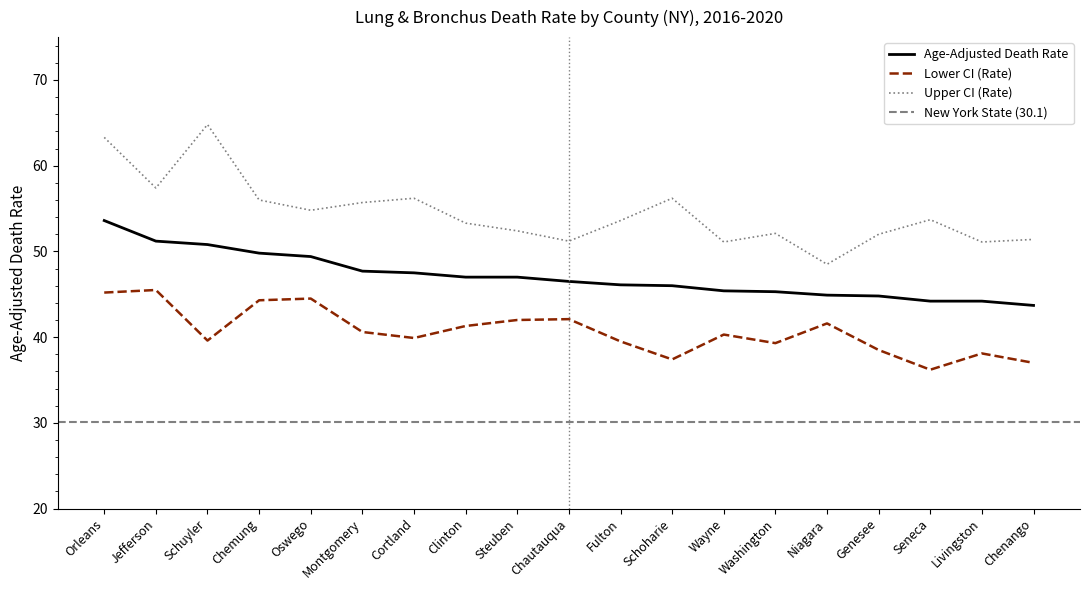

Between Cortland and Jefferson, which is larger?

Jefferson